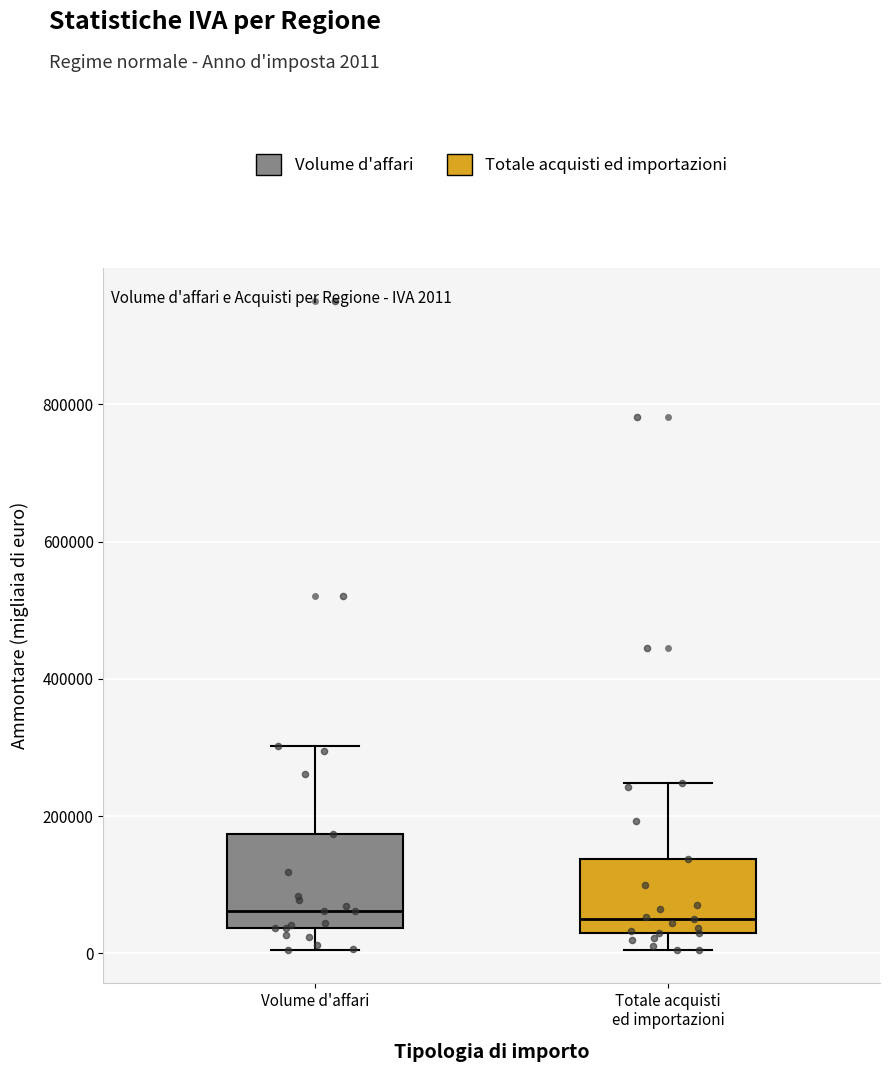

Reading left to right, transcribe this box plot: for each box, give where its median line is, the range the box spans, and where its two whiskers end, as read against the y-axis. The values are not printed on the chart, so give them approximately, as read against the axis.

Volume d'affari: median 60000, box 40000 to 180000, whiskers 0 to 300000
Totale acquisti ed importazioni: median 40000 (just above the box's lower edge), box 40000 to 140000, whiskers 0 to 240000